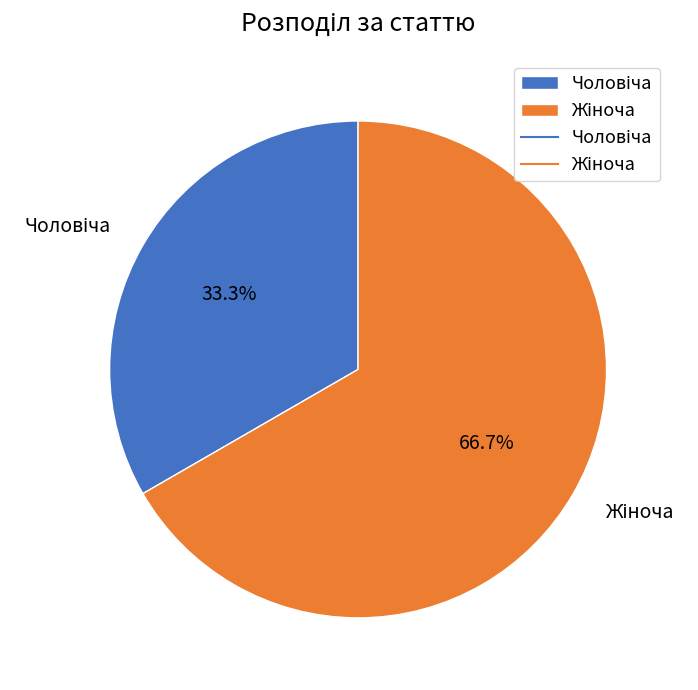

To the nearest percent, what is the difference between the largest and smallest slice percentages?

33%